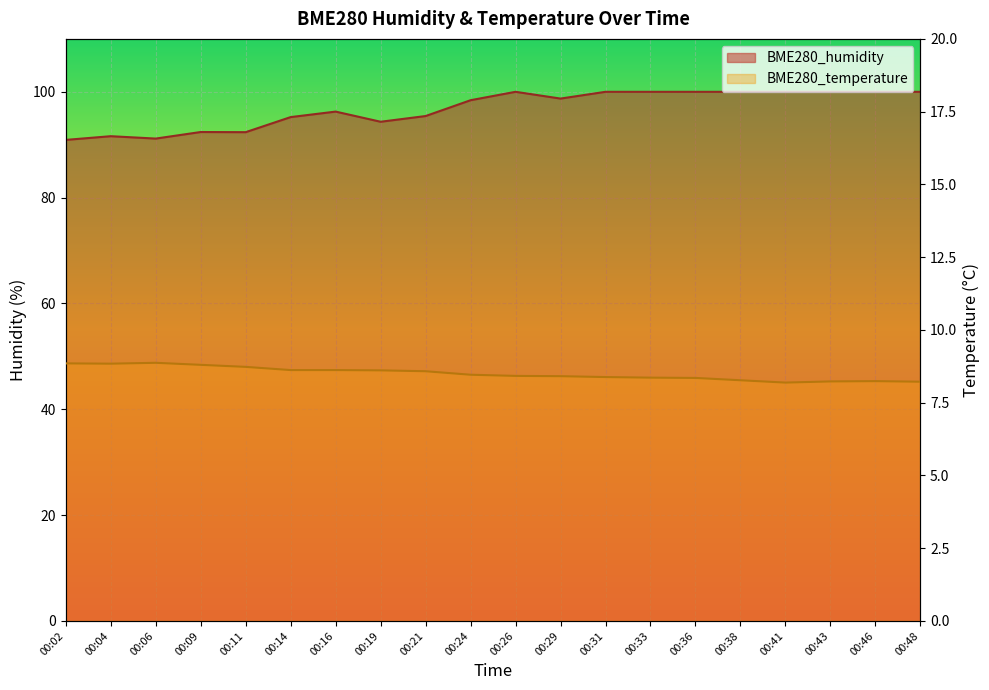

Is it true that BME280_temperature equals 11.4 at 00:48?

False